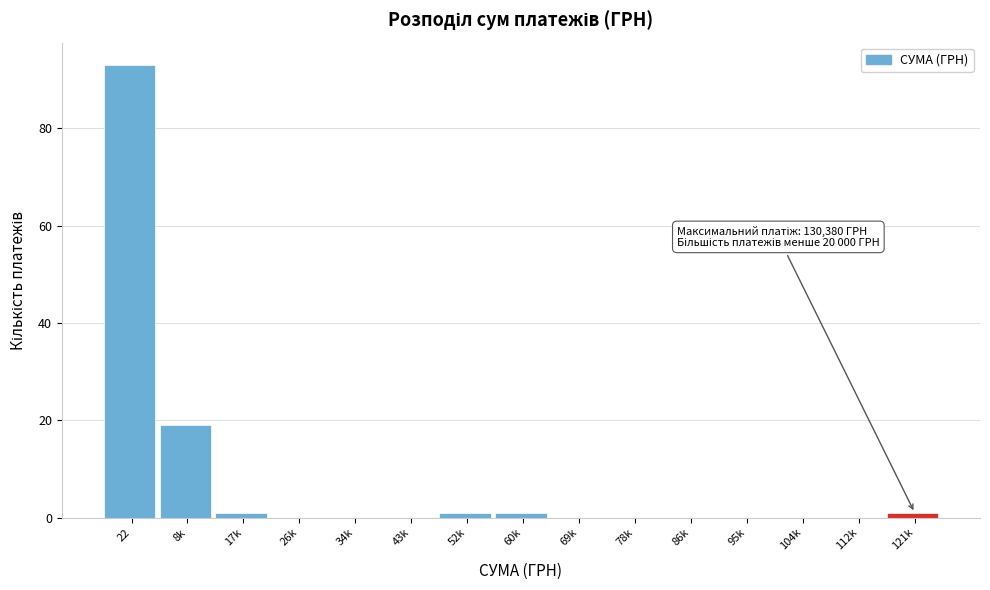

Reading left to right, what are all the values shown in this chart?

22=93	8k=19	17k=1	26k=0	34k=0	43k=0	52k=1	60k=1	69k=0	78k=0	86k=0	95k=0	104k=0	112k=0	121k=1